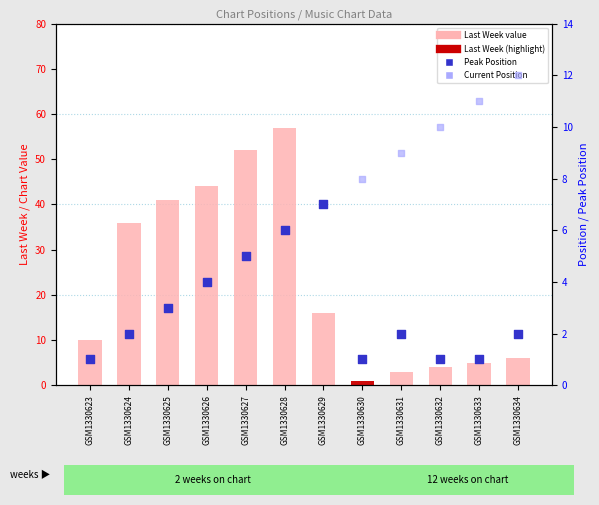

Which series has the largest total across all categories?

Last Week